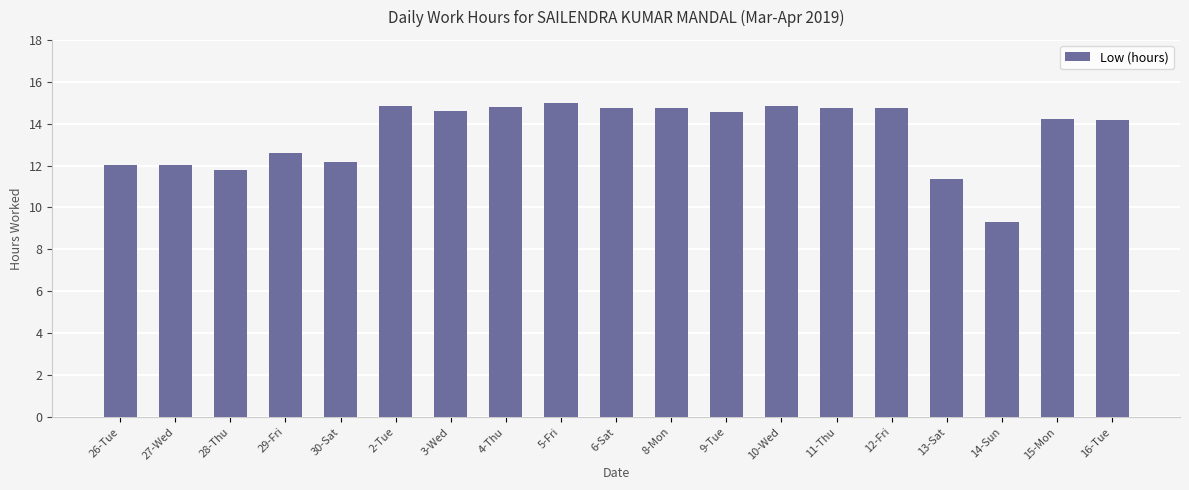

What position from the right is 4-Thu?

12